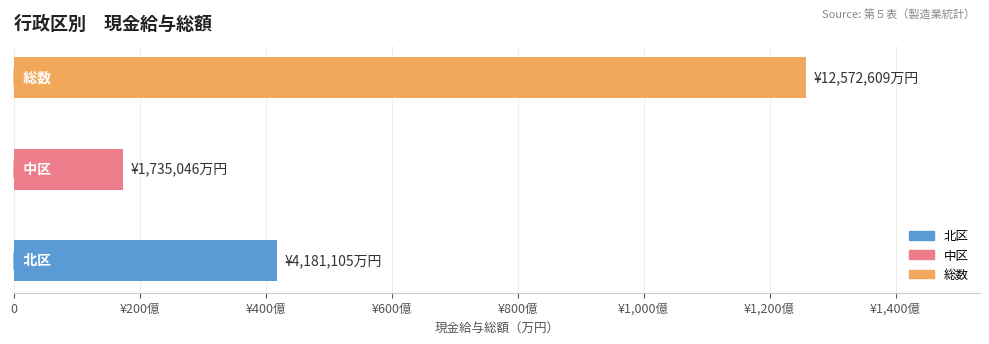

Between 中区 and 総数, which is larger?

総数